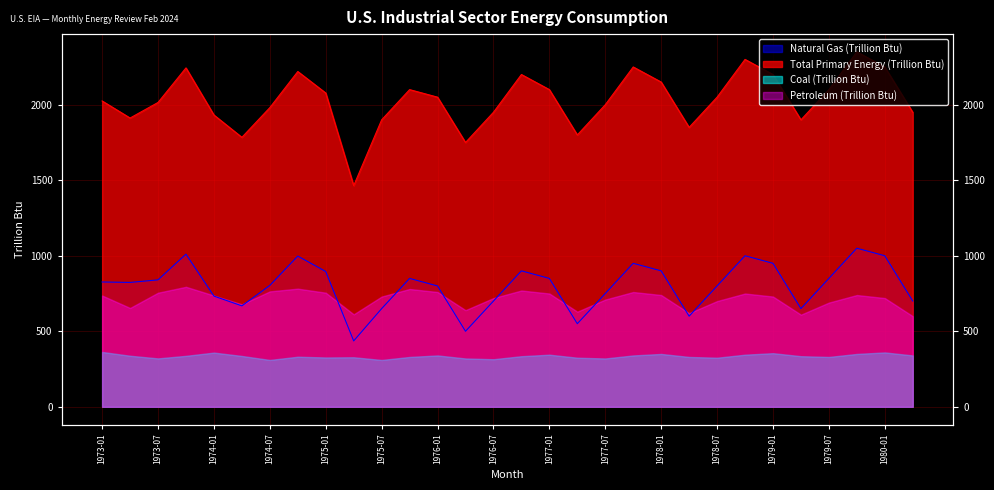

What is the label of the 7th point from the left?

1974-07